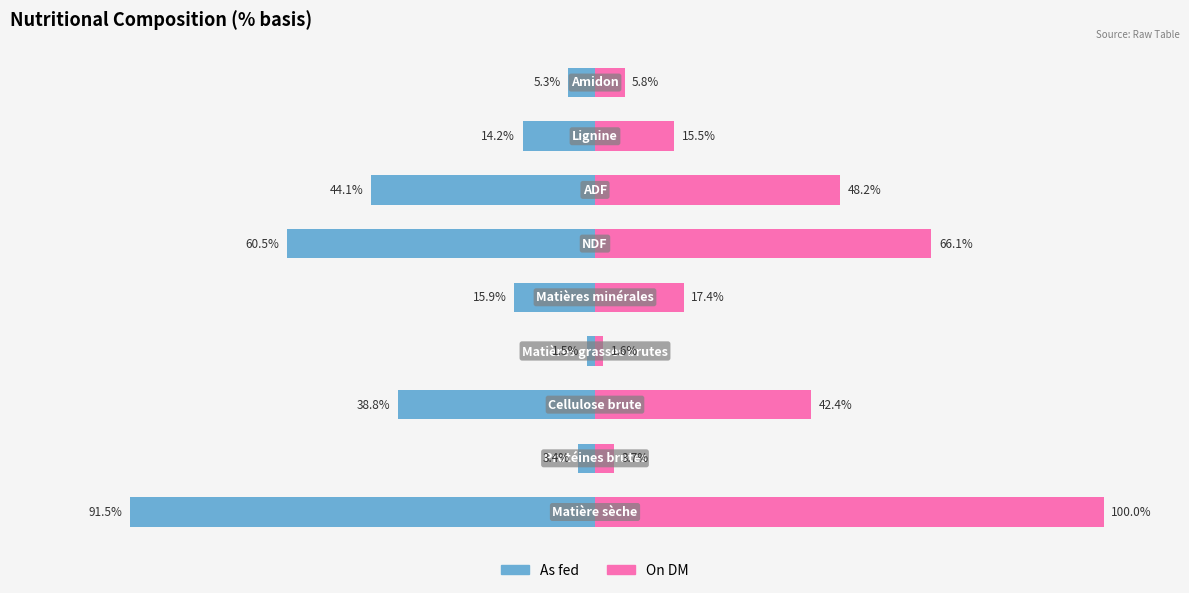

Are the bars horizontal?

Yes